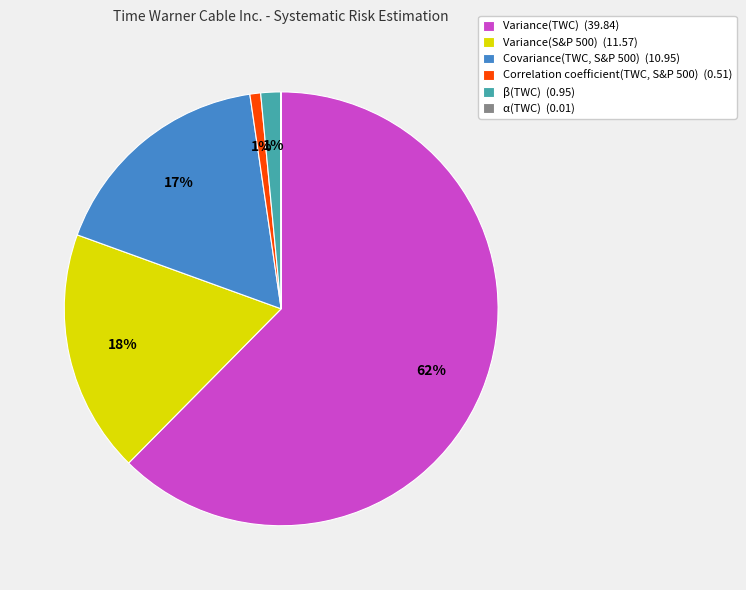

Do Variance(TWC) (39.84) and β(TWC) (0.95) together represent more than half of the pie?

Yes